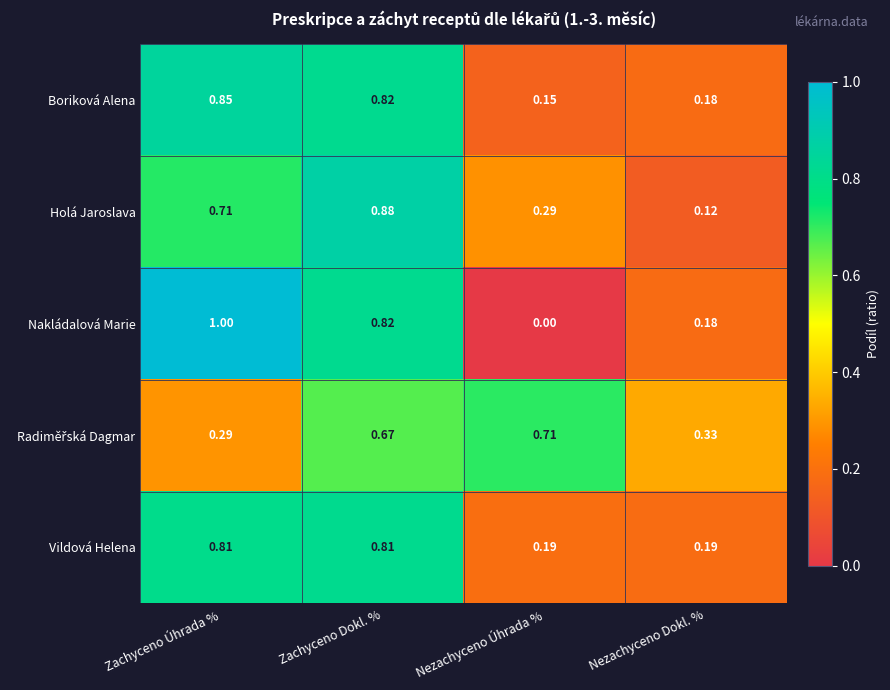

At which category is the sum across all series the highest?

Zachyceno Dokl. %